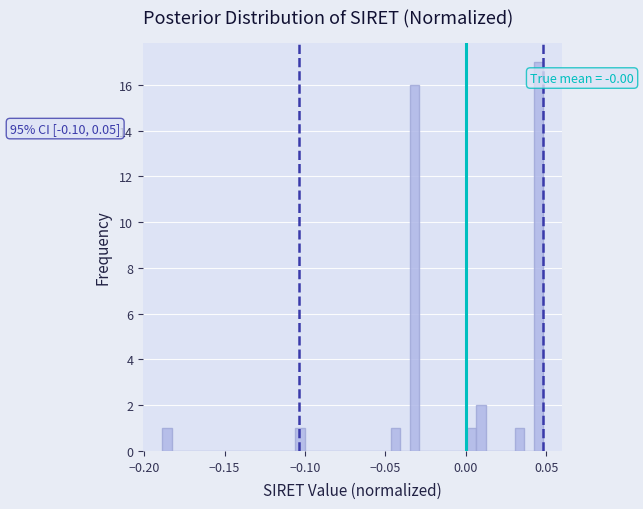

Around what value on the x-axis is the tallest bar? Give the approximate position of its centre, as read against the axis.

0.045